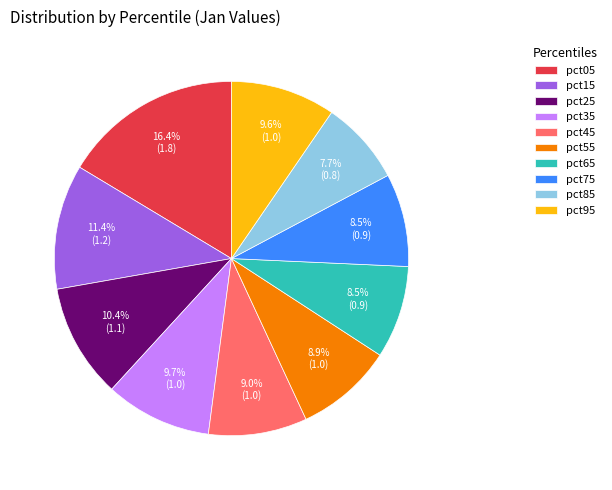

What percentage is NOT represented by pct55?

91.1%